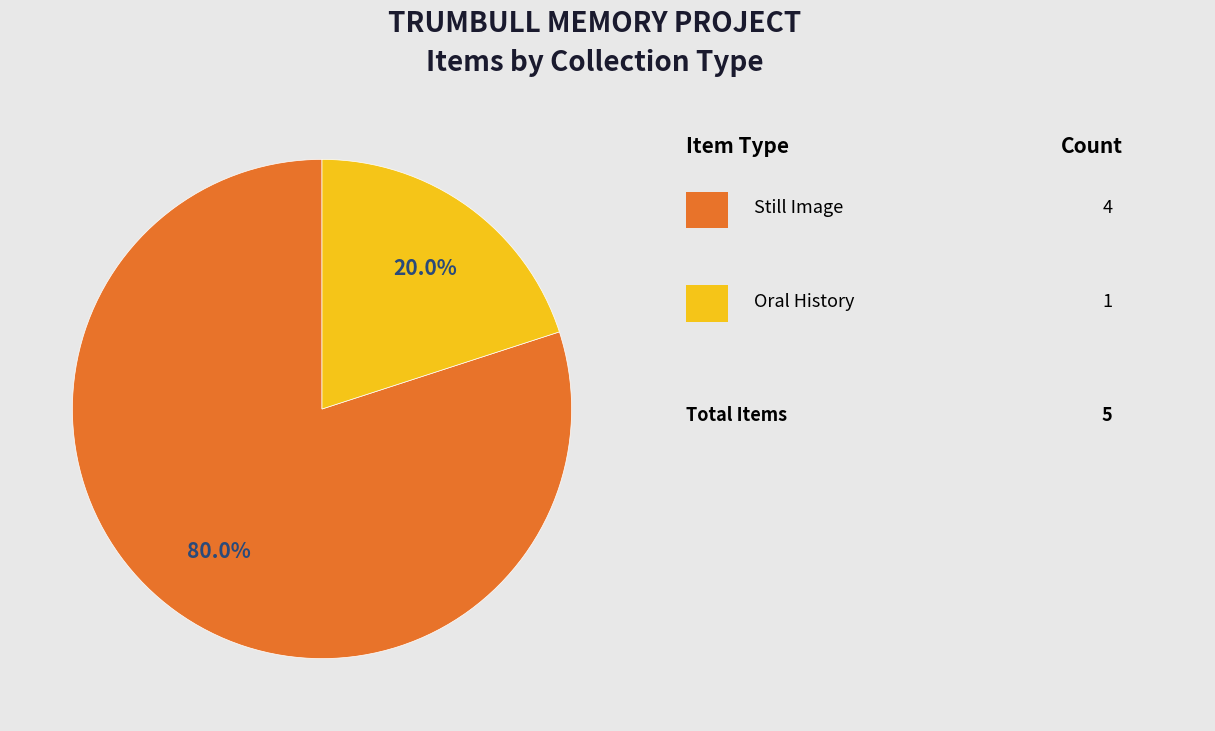

Does any single category account for the majority?

Yes